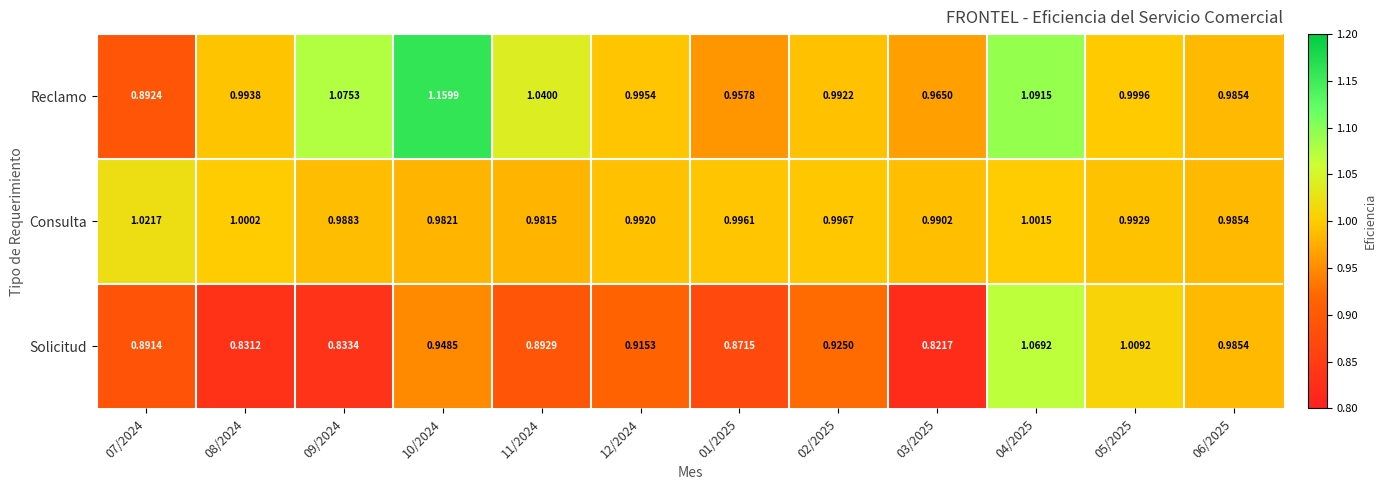

How many series are shown in this chart?

3